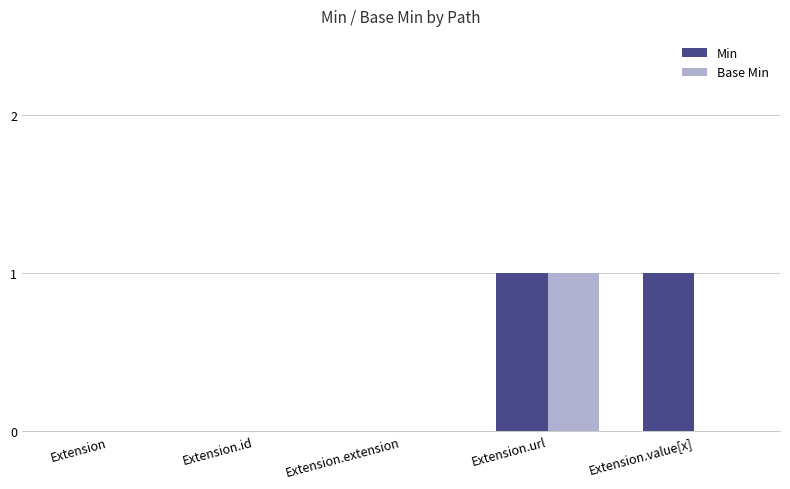

How many Base Min values are between 0 and 1?

5